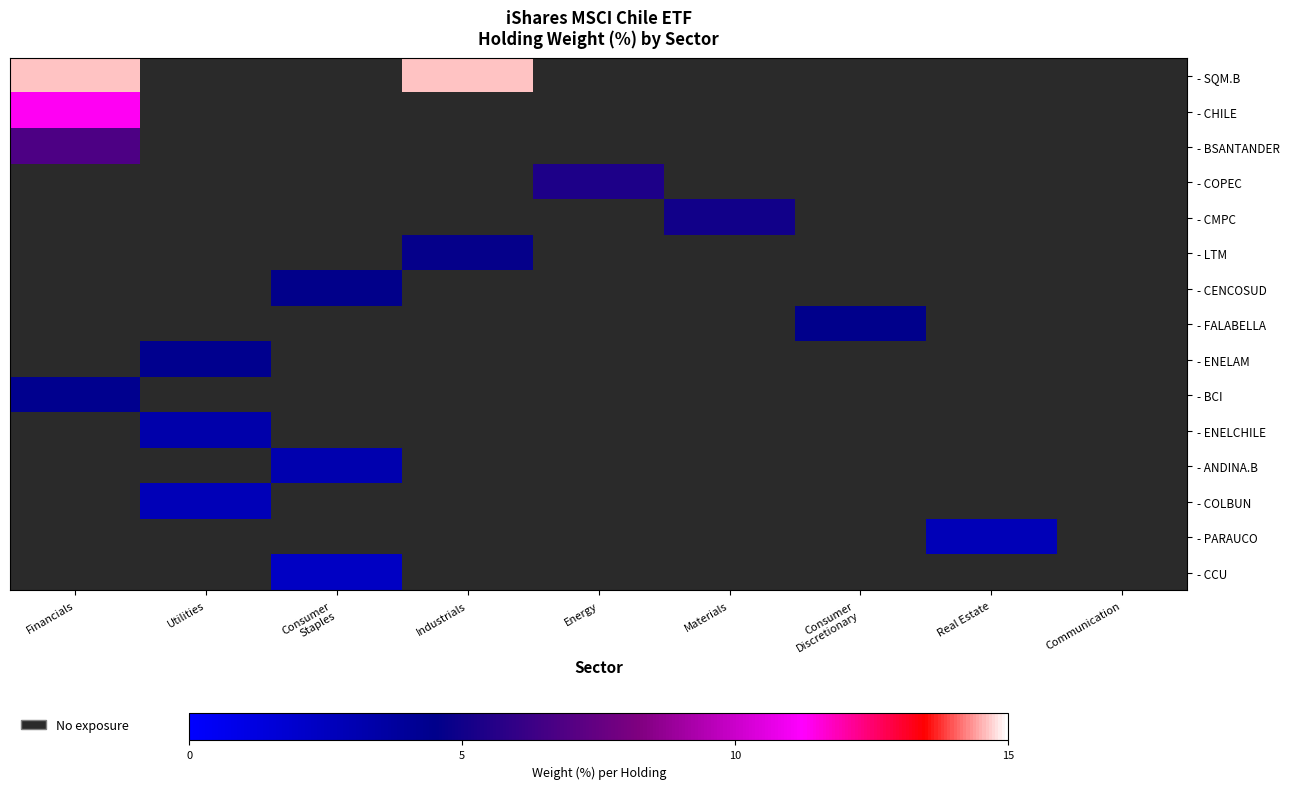

At how many categories does at least one series exceed 0?

8